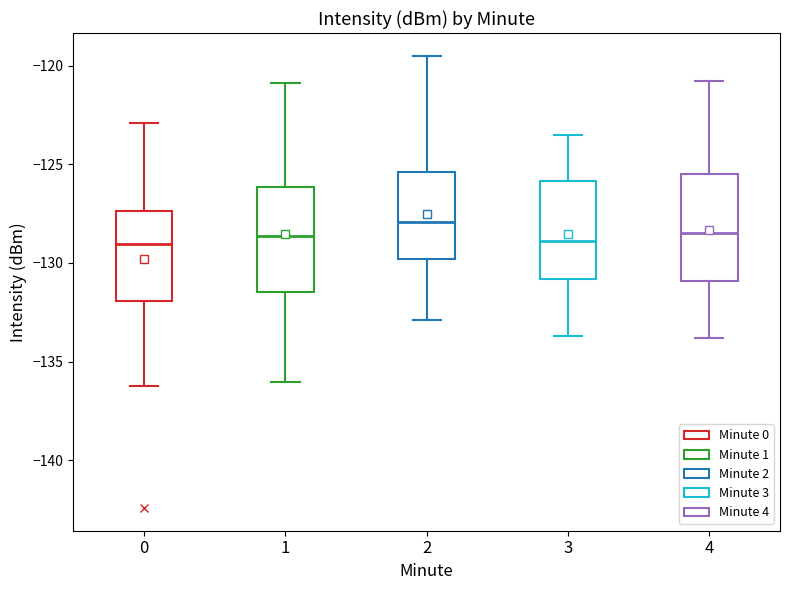

Which box's median line is the highest?

2